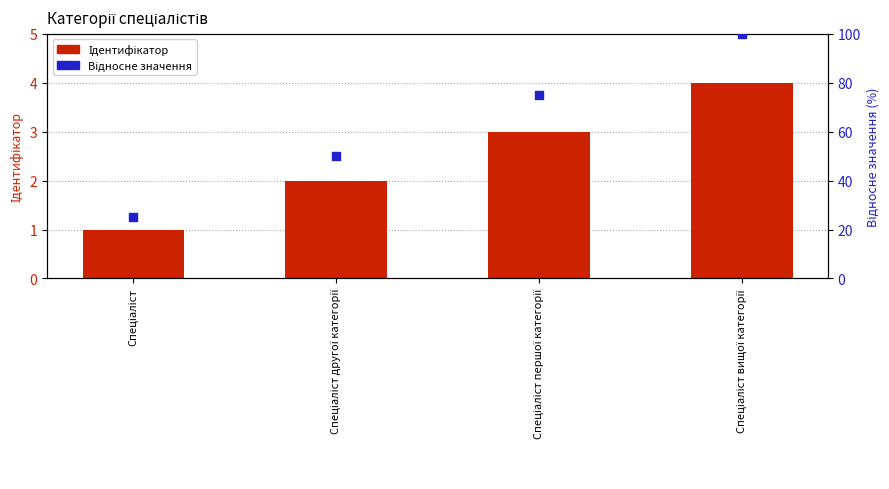

Which series has the largest Y range (max minus min)?

Відносне значення